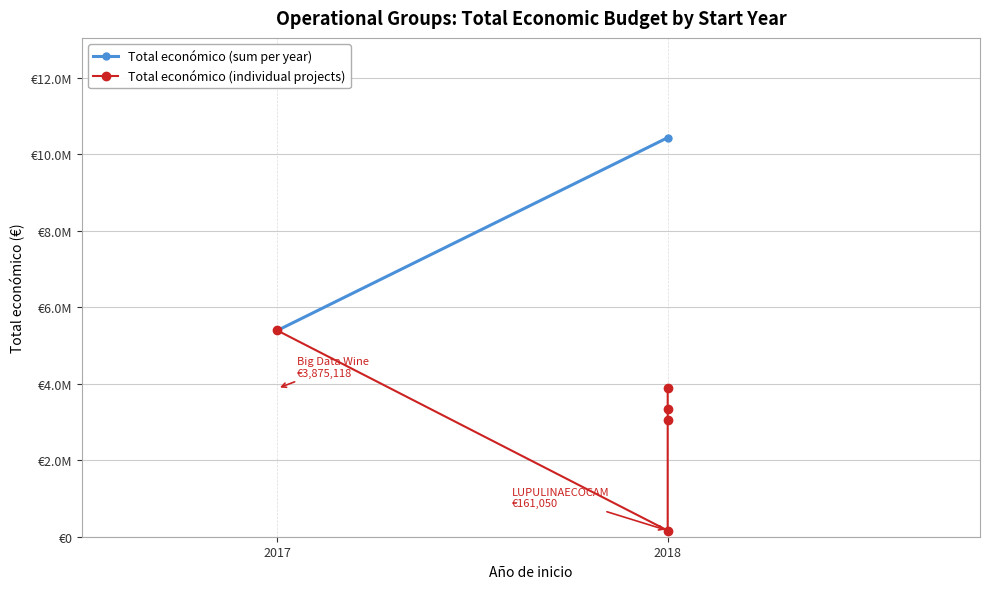

What is the difference between the values at 2018 and 2017?

2048346